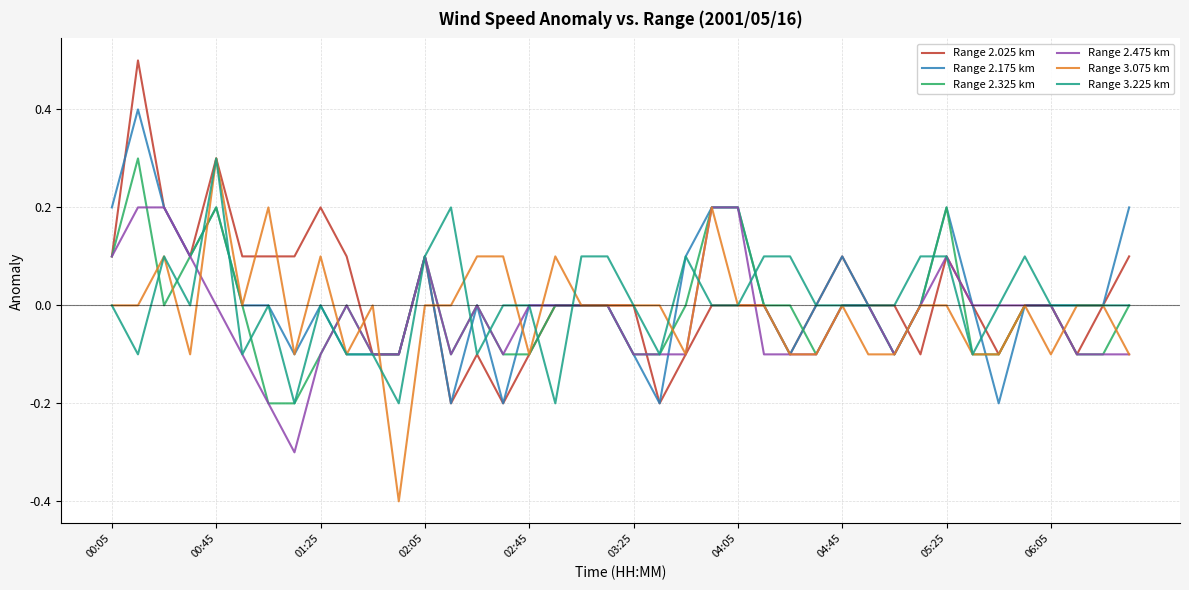

What are all the series names shown in the legend?

Range 2.025 km, Range 2.175 km, Range 2.325 km, Range 2.475 km, Range 3.075 km, Range 3.225 km